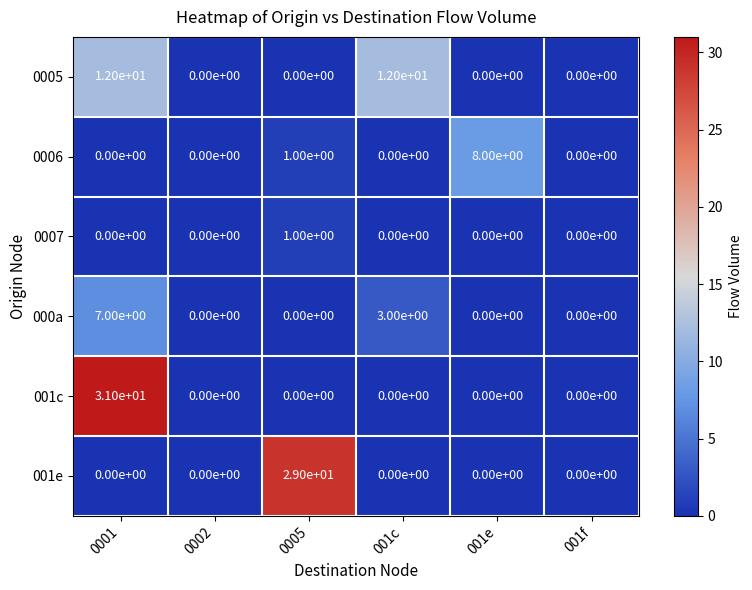

What is the difference between the maximum and second lowest values in the 001e series?

29